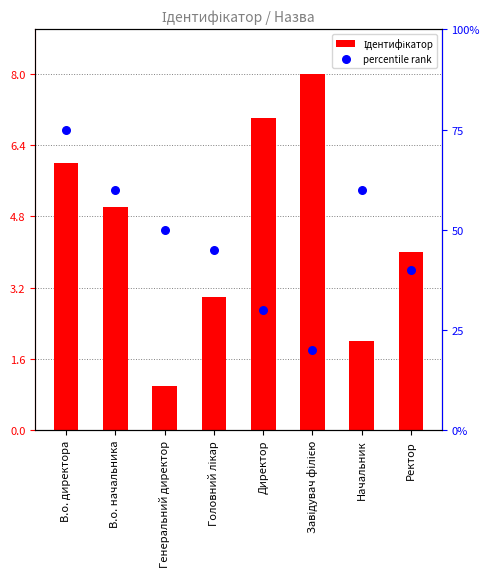

Which series contains the highest Y value?

percentile rank